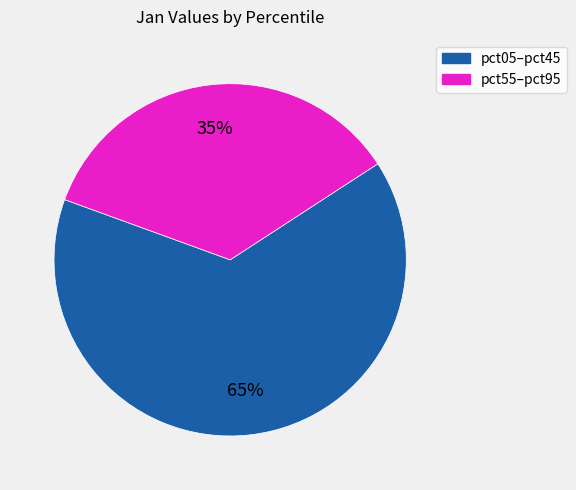

Is there a majority slice in this chart?

Yes